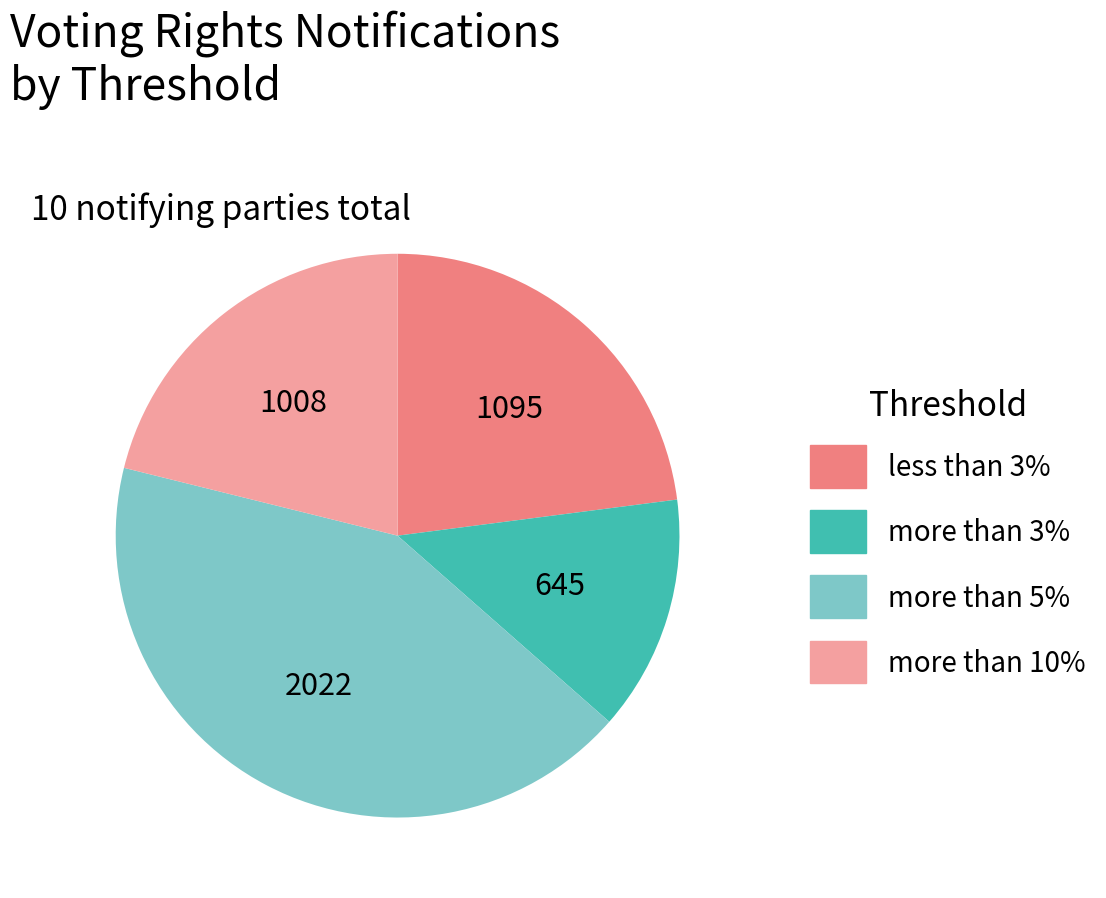

Does any single category account for the majority?

No